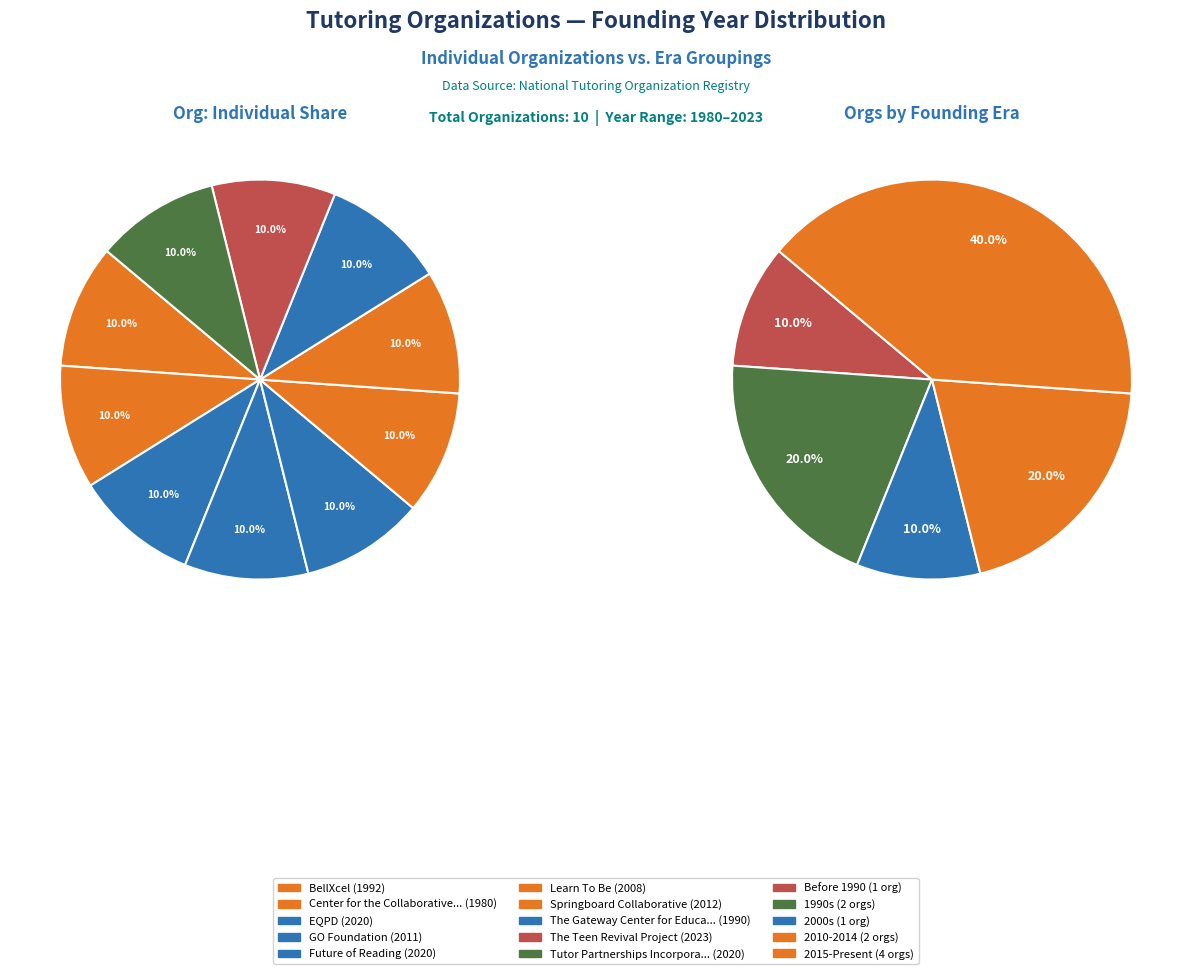

Is it true that Center for the Collaborative Classroom is 2% of the pie?

False